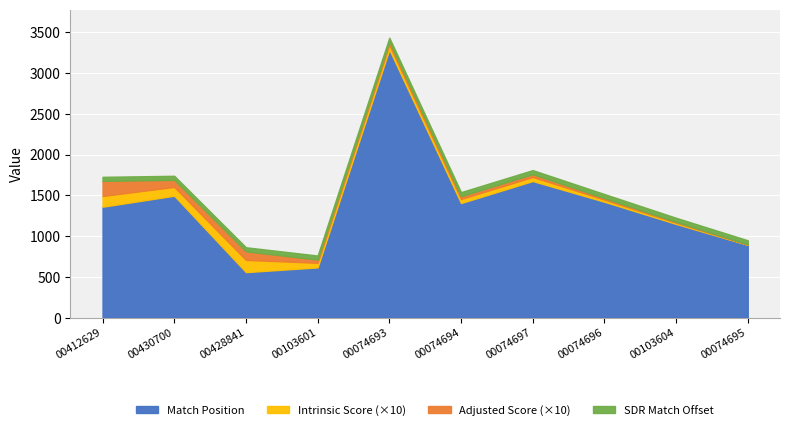

Which series has the largest range (max minus min)?

Match Position